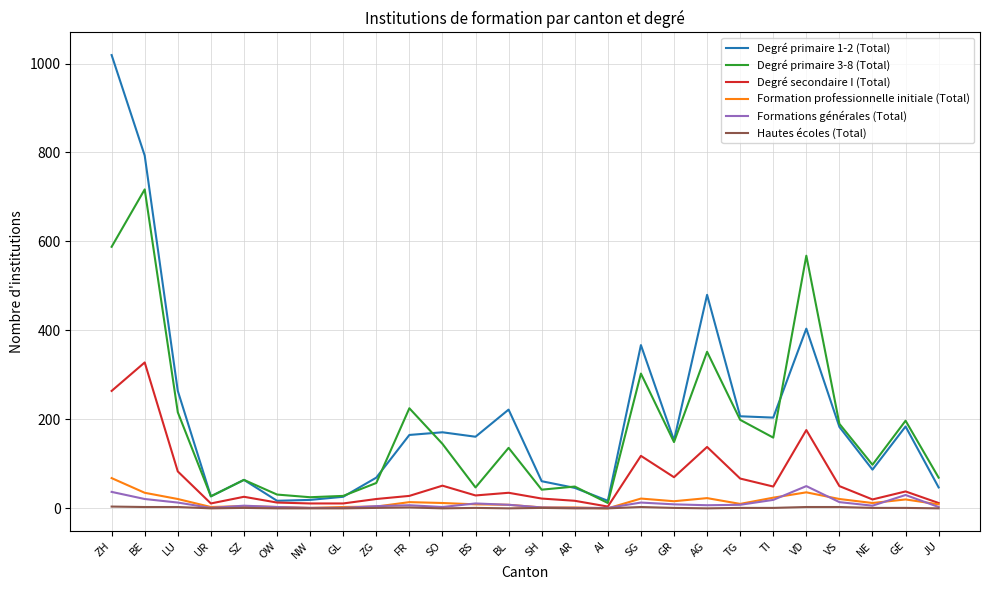

How many distinct data groups are displayed?

6